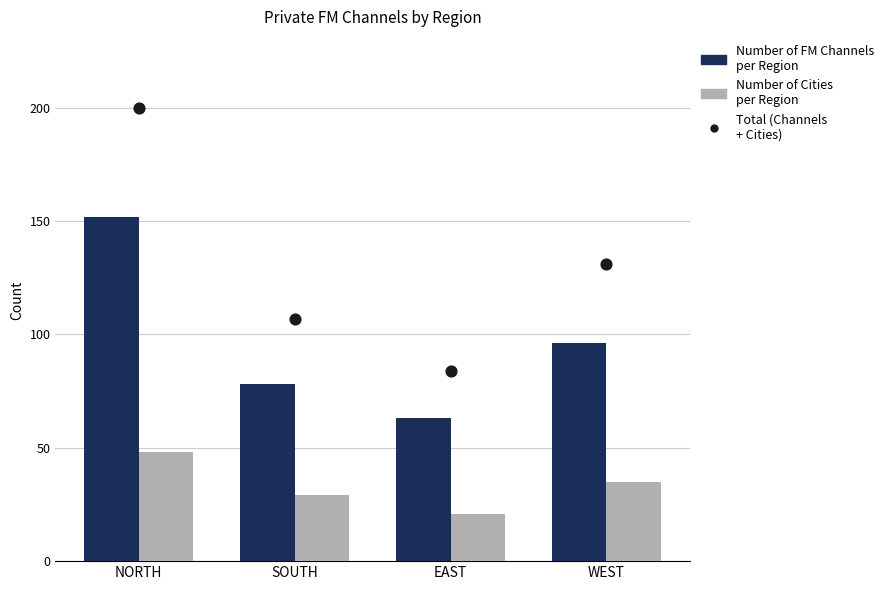

Which series contains the lowest Y value?

Number of Cities